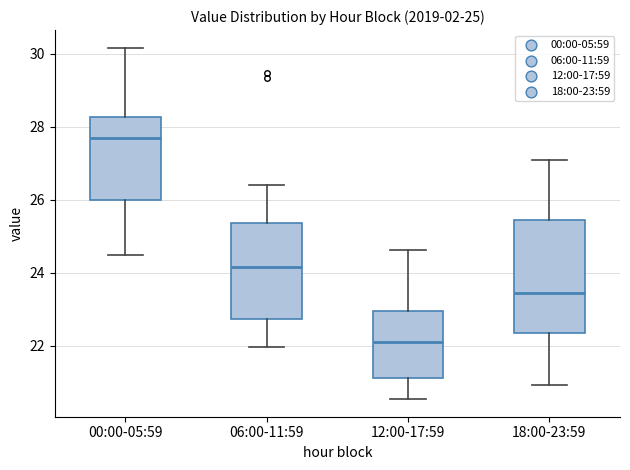

Comparing the boxes themselves (not the whiskers), which one is the tallest?

18:00-23:59